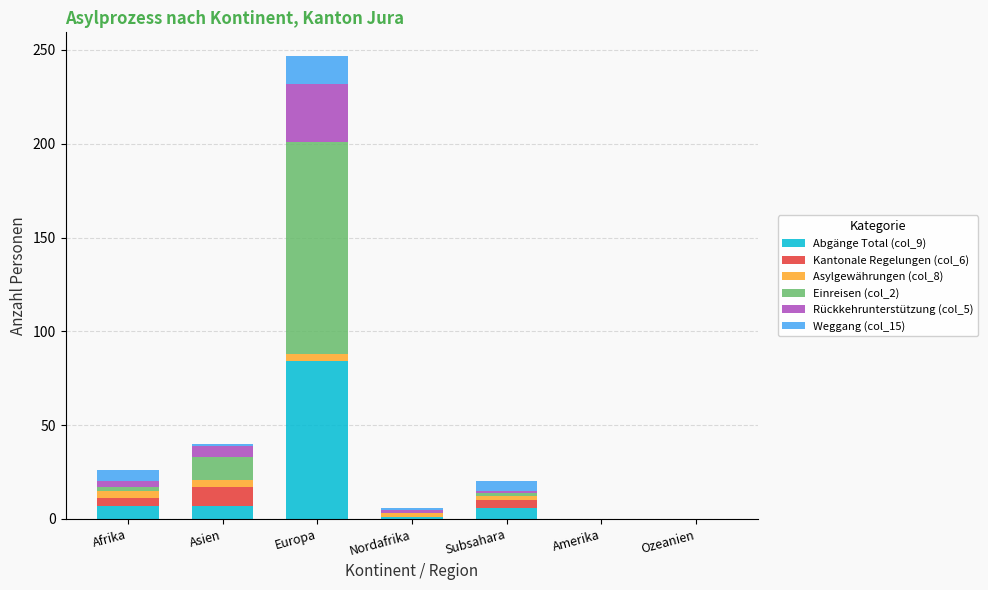

At which label does Abgänge Total (col_9) reach its peak?

Europa